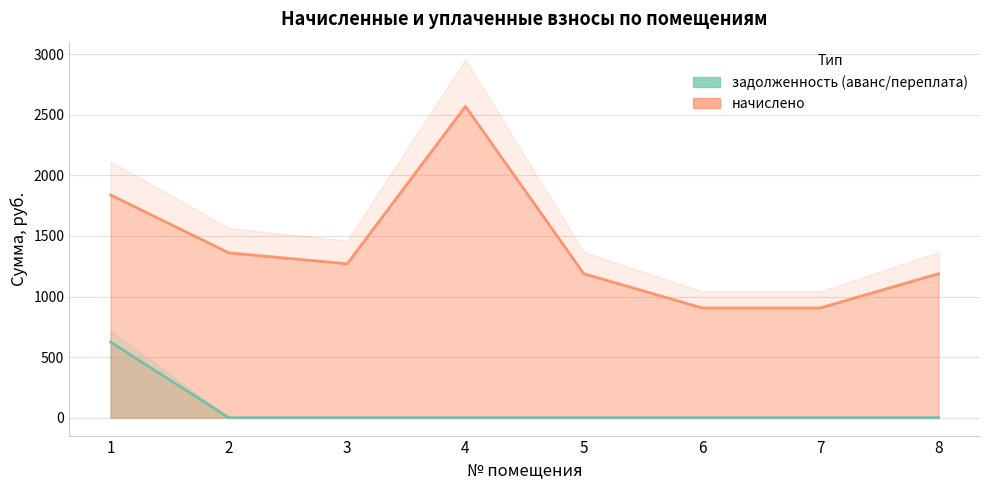

How many series are shown in this chart?

2